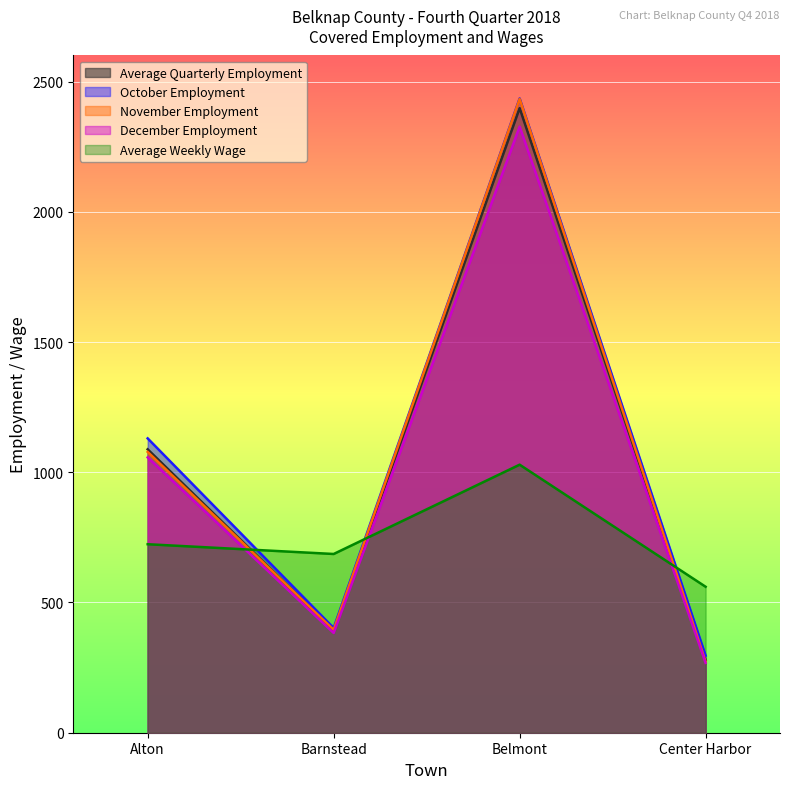

How many values in the Average Quarterly Employment series exceed 393?

2